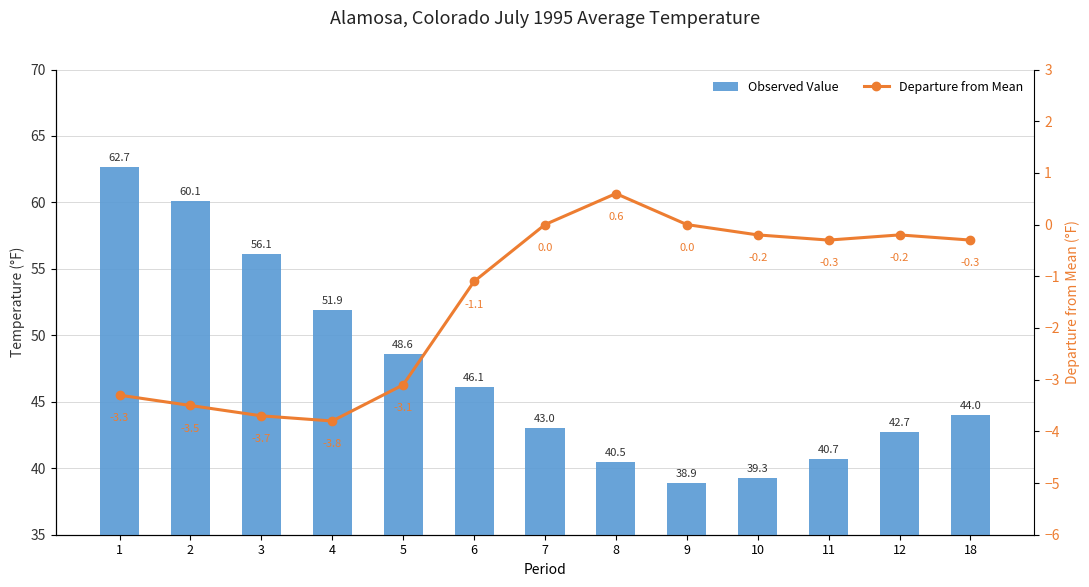

List the series in order of their peak value, lowest first.

Departure from Mean, Observed Value